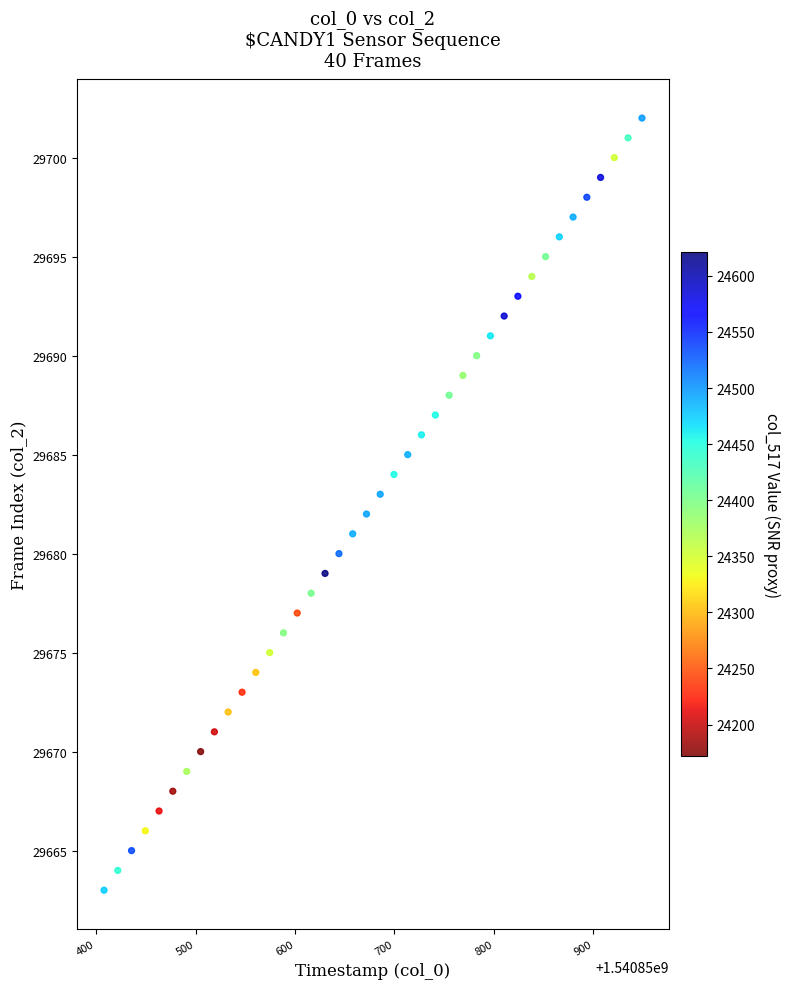

What is the range of Y values (max minus min)?

39